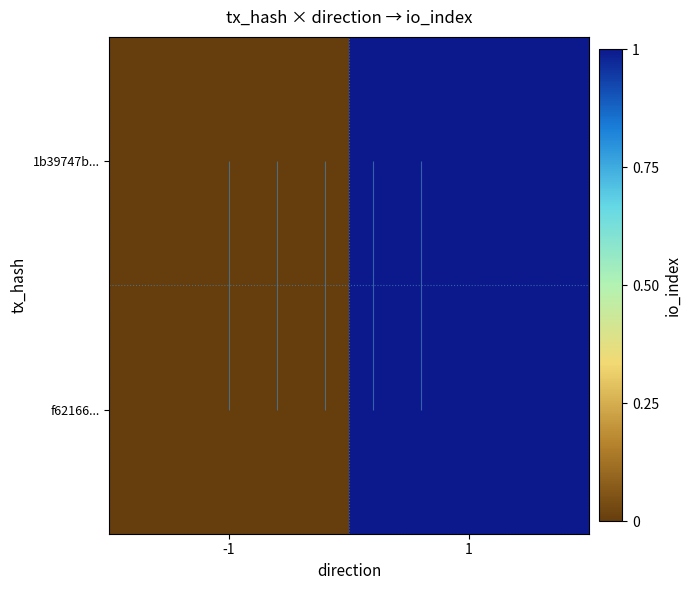

Between -1 and 1, which series saw the biggest shift?

1b39747b...